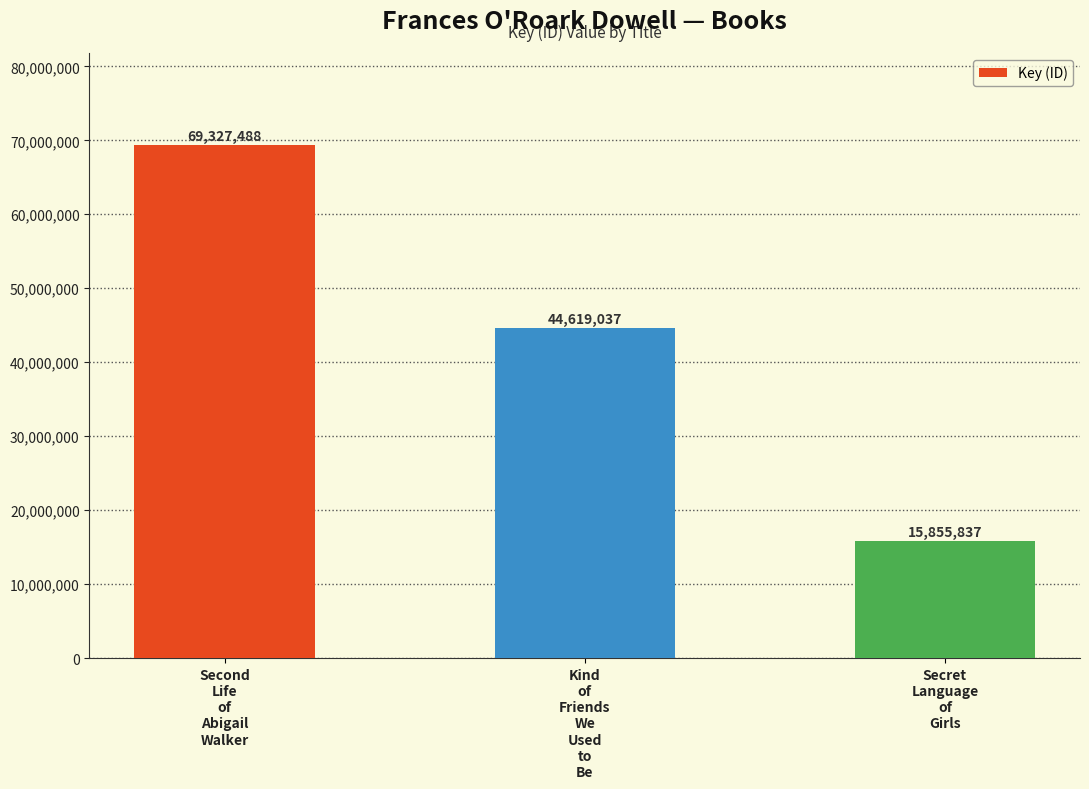

At which category does the chart reach its peak across all series?

Second
Life
of
Abigail
Walker